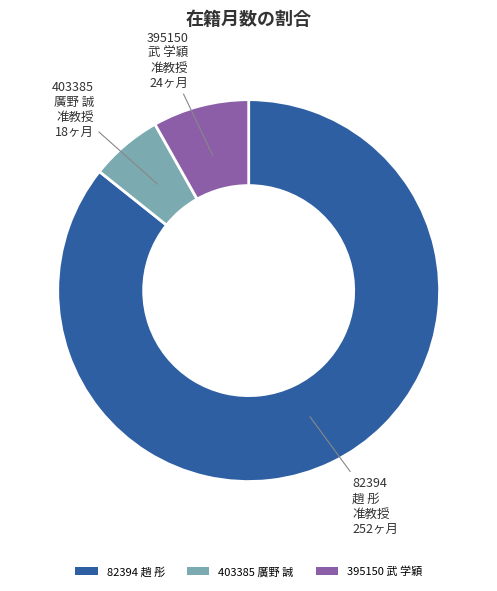

Is it true that 82394 趙 彤 is 74% of the pie?

False